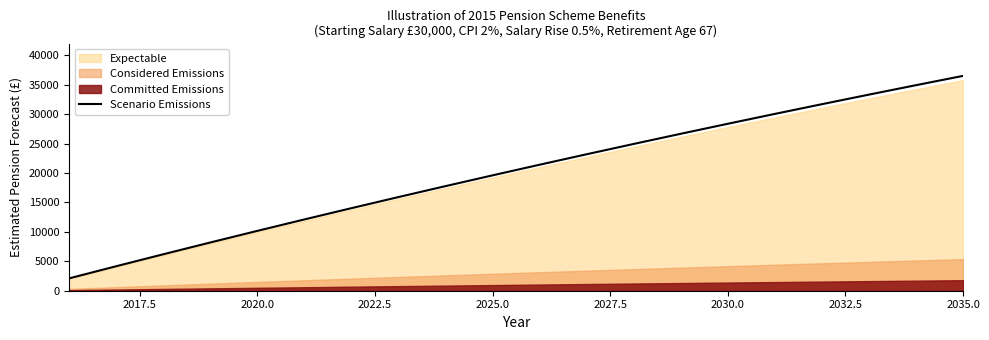

True or false: Scenario Emissions has a value of 28371.4 at 2030.0.

True